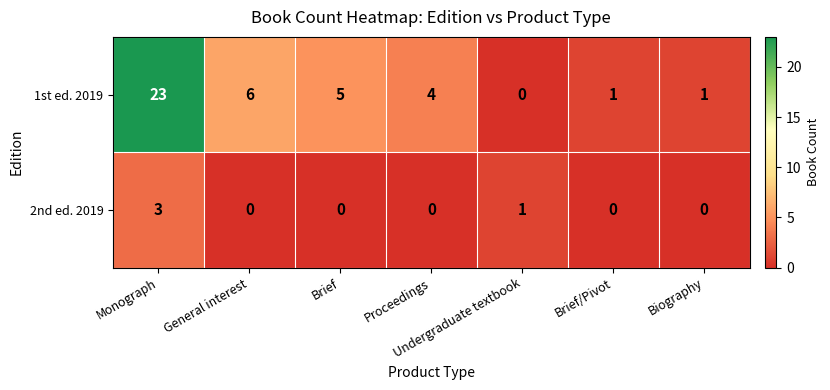

The value of 2nd ed. 2019 at Monograph is 3. True or false?

True